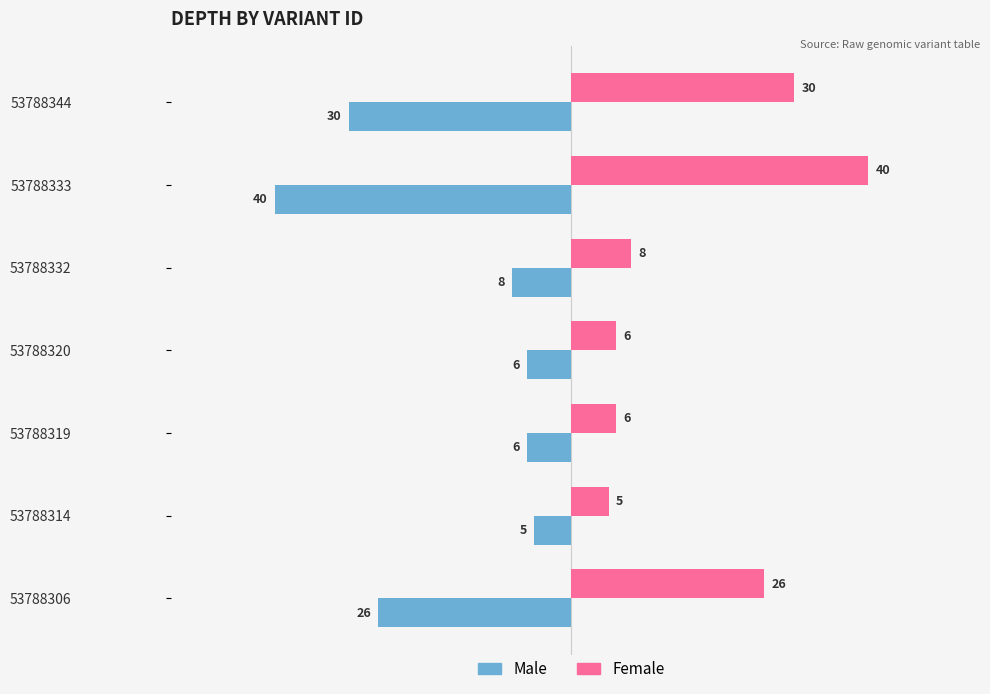

What is the difference between the highest and lowest values at 53788333?

80